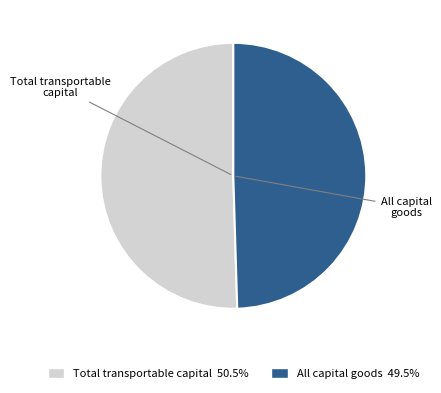

Does All capital goods 49.5% account for over 50% of the chart?

No